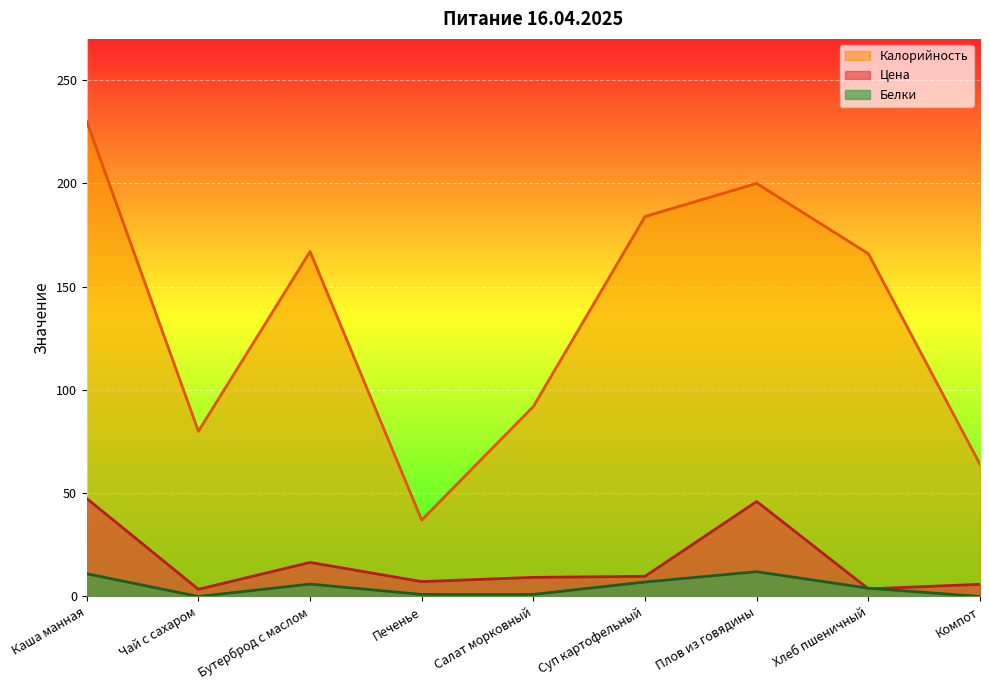

Reading left to right, what are all the values shown in this chart?

Цена: Каша манная=47.4	Чай с сахаром=3.5	Бутерброд с маслом=16.5	Печенье=7.2	Салат морковный=9.3	Суп картофельный=9.8	Плов из говядины=46.0	Хлеб пшеничный=3.7	Компот=5.9
Калорийность: Каша манная=230.0	Чай с сахаром=80.0	Бутерброд с маслом=167.0	Печенье=37.0	Салат морковный=92.0	Суп картофельный=184.0	Плов из говядины=200.0	Хлеб пшеничный=166.0	Компот=64.0
Белки: Каша манная=11.0	Чай с сахаром=0.0	Бутерброд с маслом=6.0	Печенье=1.0	Салат морковный=1.0	Суп картофельный=7.0	Плов из говядины=12.0	Хлеб пшеничный=4.0	Компот=0.0